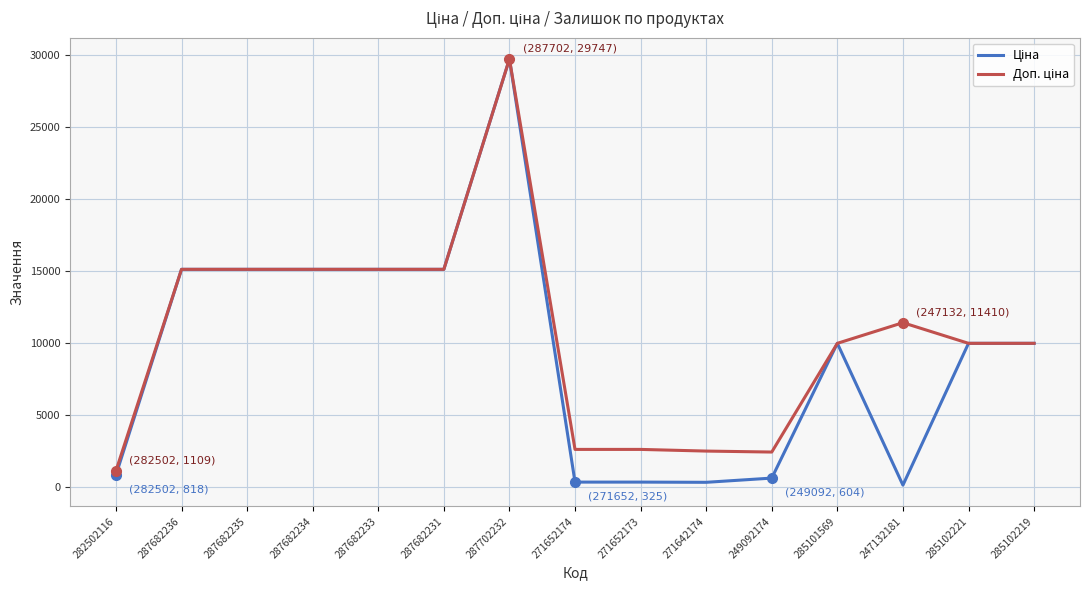

At which category is the sum across all series the highest?

287702232